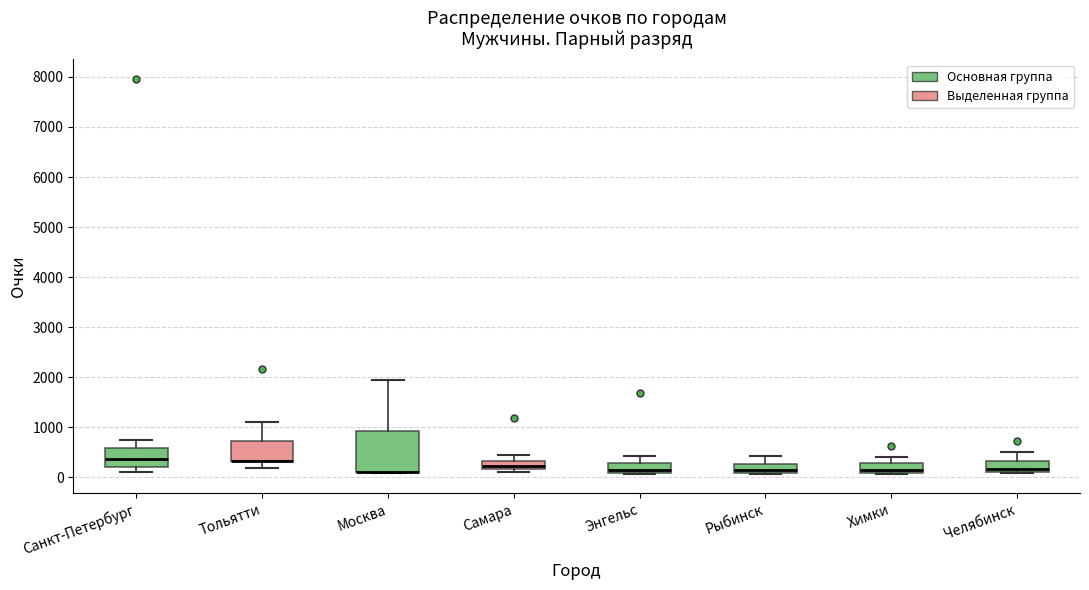

Reading left to right, transcribe this box plot: for each box, give where its median line is, the range the box spans, and where its two whiskers end, as read against the y-axis. The values are not printed on the chart, so give them approximately, as read against the axis.

Санкт-Петербург: median 400, box 200 to 600, whiskers 100 to 800
Тольятти: median 300 (drawn on the box's lower edge), box 300 to 700, whiskers 200 to 1100
Москва: median 100 (drawn on the box's lower edge), box 100 to 900, whiskers 100 to 1900
Самара: median 200 (inside the box), box 200 to 300, whiskers 100 to 400
Энгельс: median 100 (just above the box's lower edge), box 100 to 300, whiskers 100 to 400
Рыбинск: median 100 (just above the box's lower edge), box 100 to 300, whiskers 100 to 400
Химки: median 100 (just above the box's lower edge), box 100 to 300, whiskers 100 to 400
Челябинск: median 200, box 100 to 300, whiskers 100 to 500